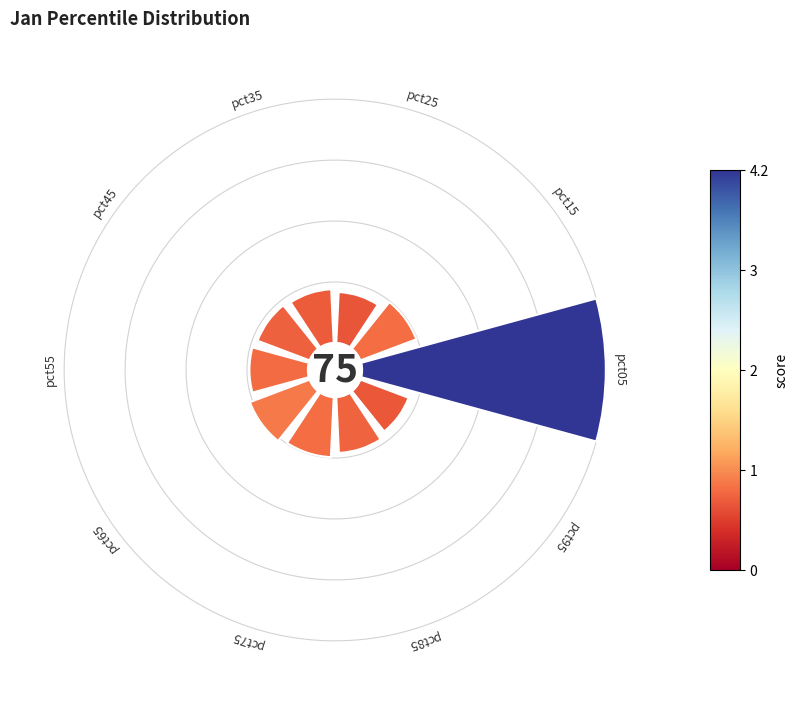

Count the number of slices in the pie.

10